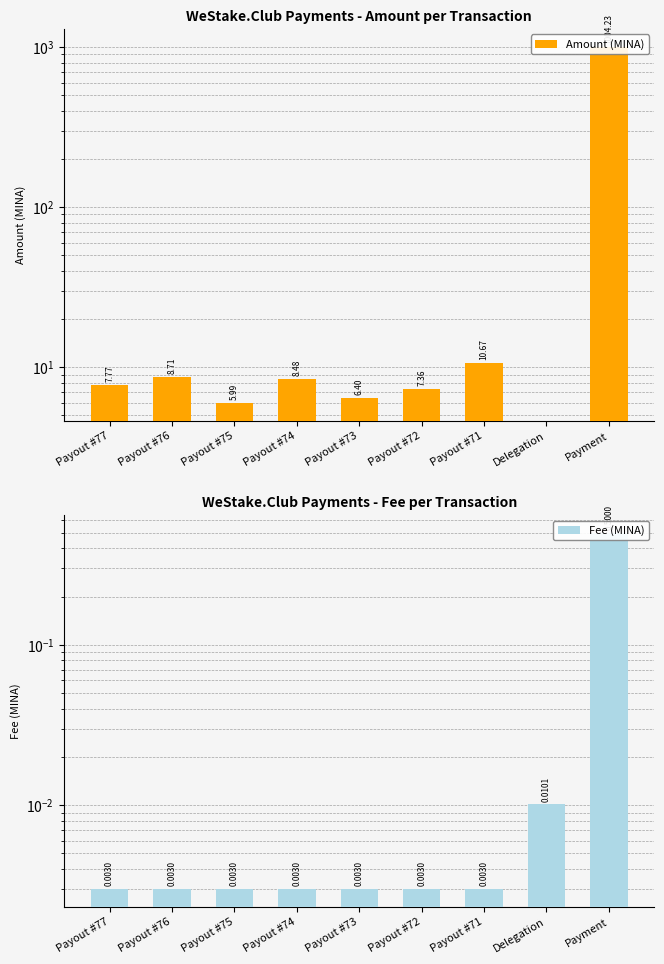

Reading left to right, extract all data points from this chart.

Amount (MINA): Payout #77=7.8	Payout #76=8.7	Payout #75=6.0	Payout #74=8.5	Payout #73=6.4	Payout #72=7.4	Payout #71=10.7	Delegation=0.0	Payment=1004.2
Fee (MINA): Payout #77=0.0	Payout #76=0.0	Payout #75=0.0	Payout #74=0.0	Payout #73=0.0	Payout #72=0.0	Payout #71=0.0	Delegation=0.0	Payment=0.5